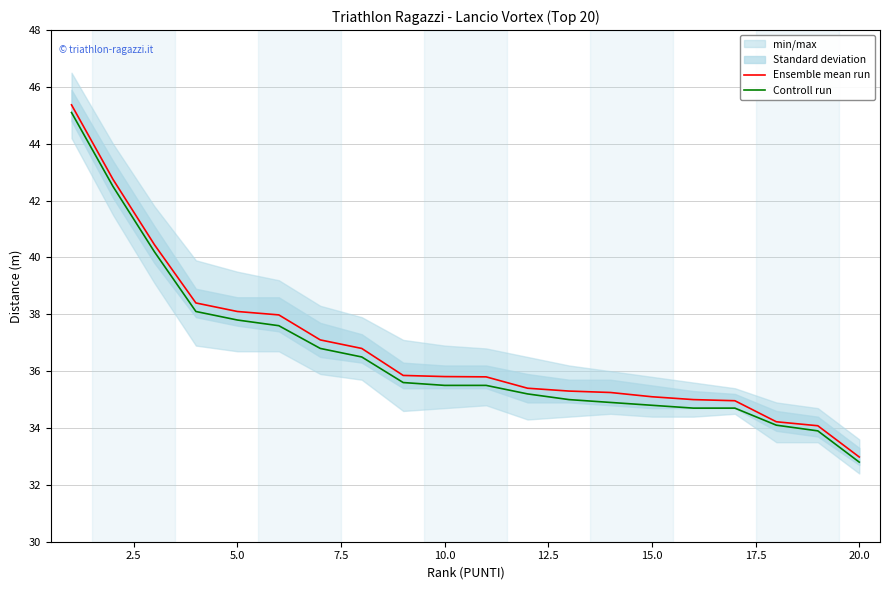

Reading left to right, extract all data points from this chart.

Ensemble mean run: 45.4	42.8	40.5	38.4	38.1	38.0	37.1	36.8	35.9	35.8	35.8	35.4	35.3	35.2	35.1	35.0	35.0	34.2	34.1	33.0
Controll run: 45.1	42.5	40.2	38.1	37.8	37.6	36.8	36.5	35.6	35.5	35.5	35.2	35.0	34.9	34.8	34.7	34.7	34.1	33.9	32.8